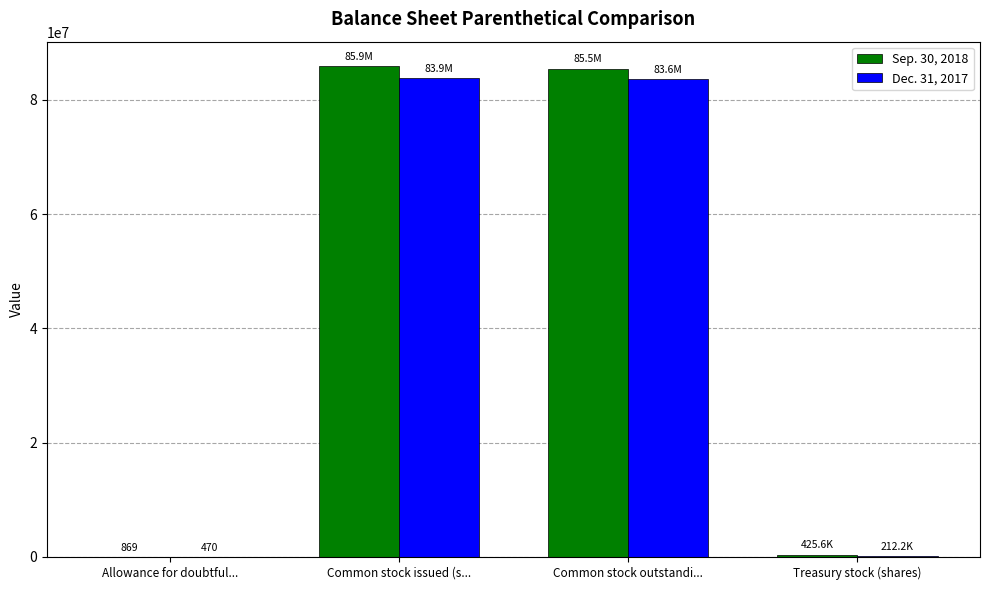

What are all the series names shown in the legend?

Sep. 30, 2018, Dec. 31, 2017